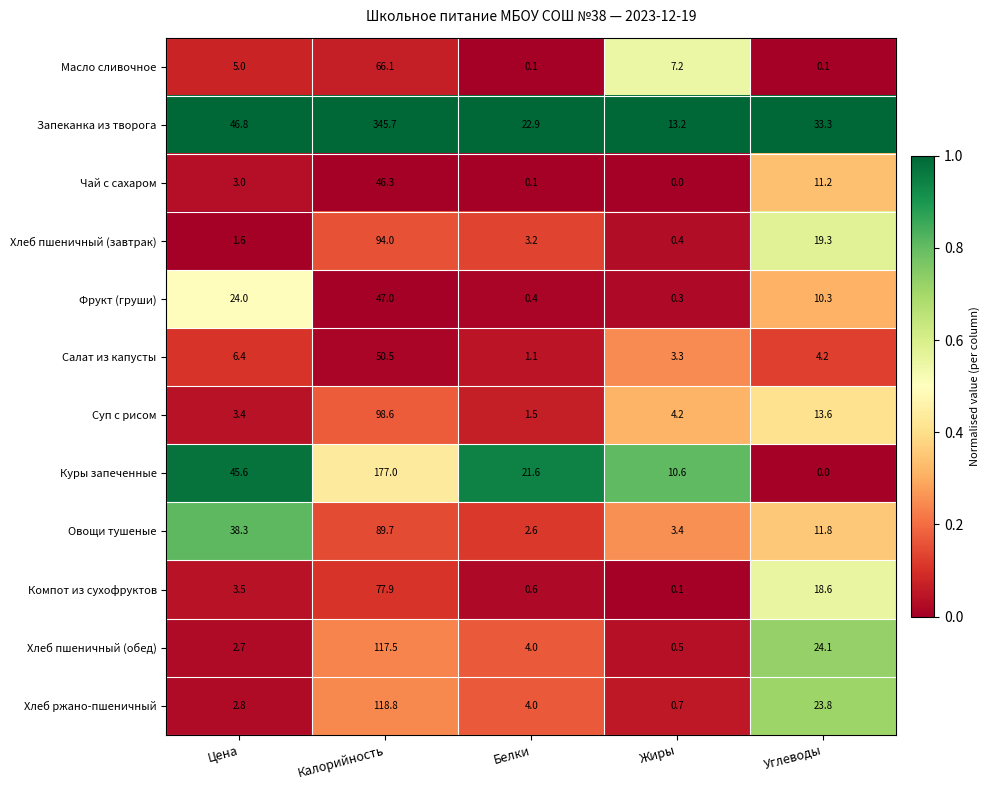

What is the sum of all Овощи тушеные values?

145.8